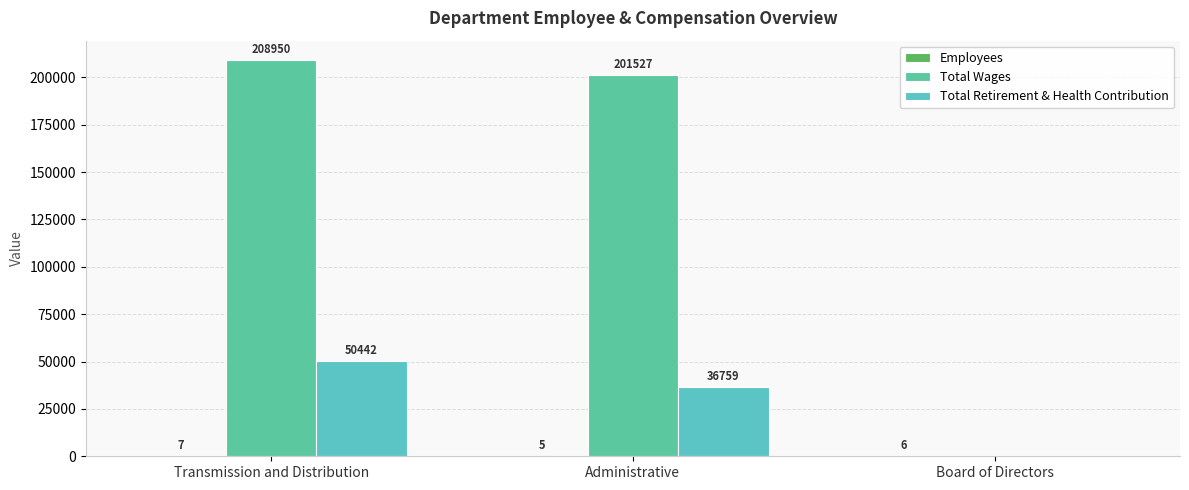

Reading right to left, transcribe all the data shown in this chart.

Employees: Board of Directors=6	Administrative=5	Transmission and Distribution=7
Total Wages: Board of Directors=0	Administrative=201527	Transmission and Distribution=208950
Total Retirement & Health Contribution: Board of Directors=0	Administrative=36759	Transmission and Distribution=50442